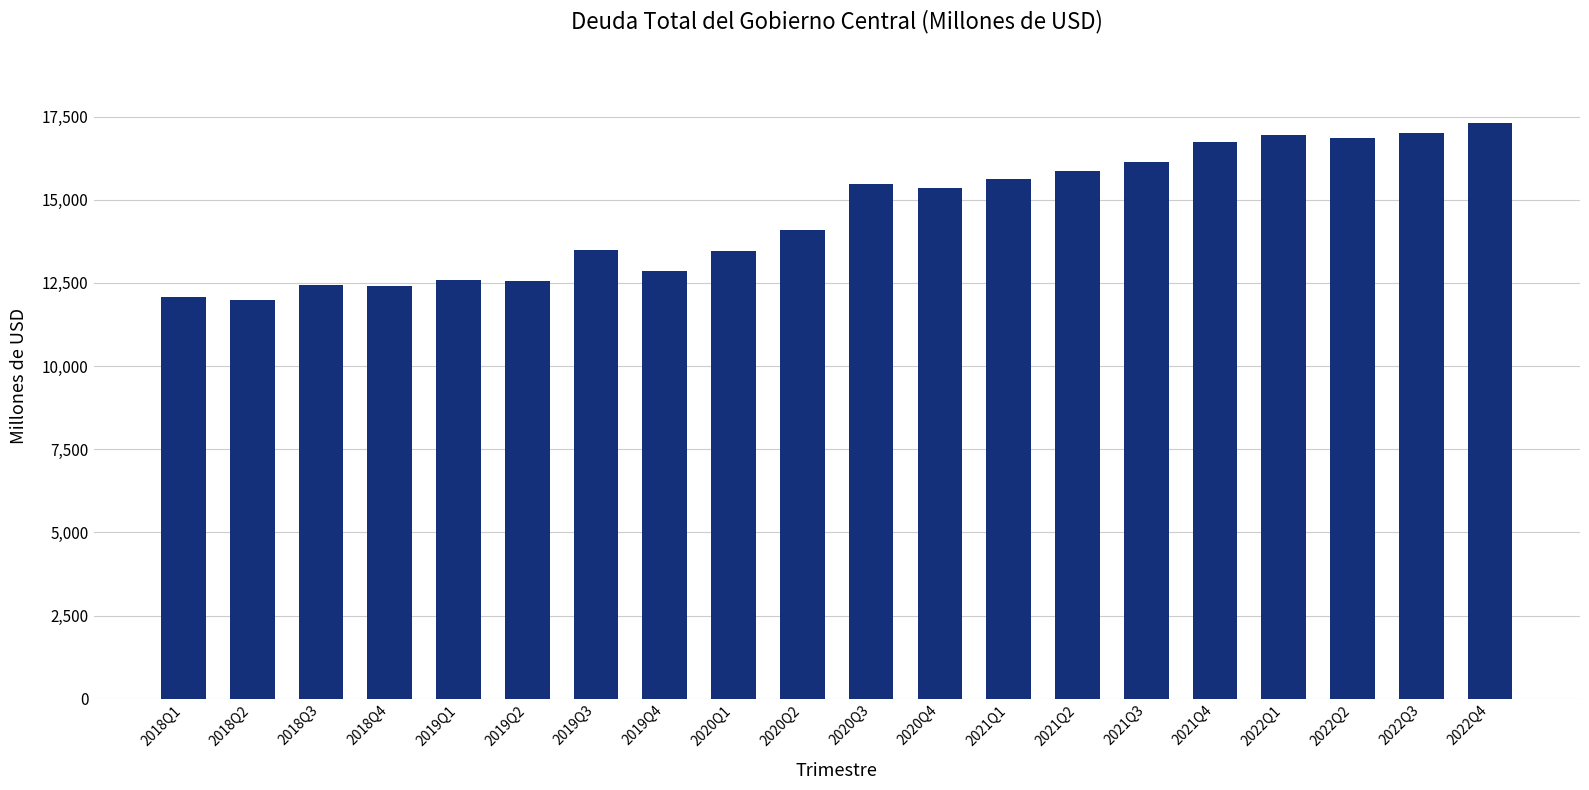

What is the difference between the values at 2019Q4 and 2022Q1?

4065.2